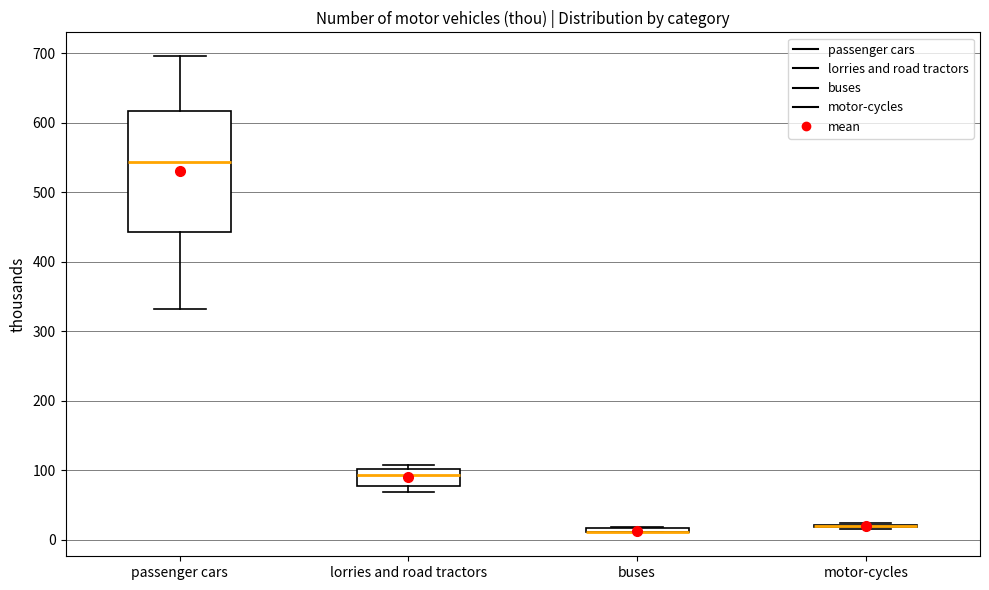

Which box is the tallest, from its lower edge to its upper edge?

passenger cars